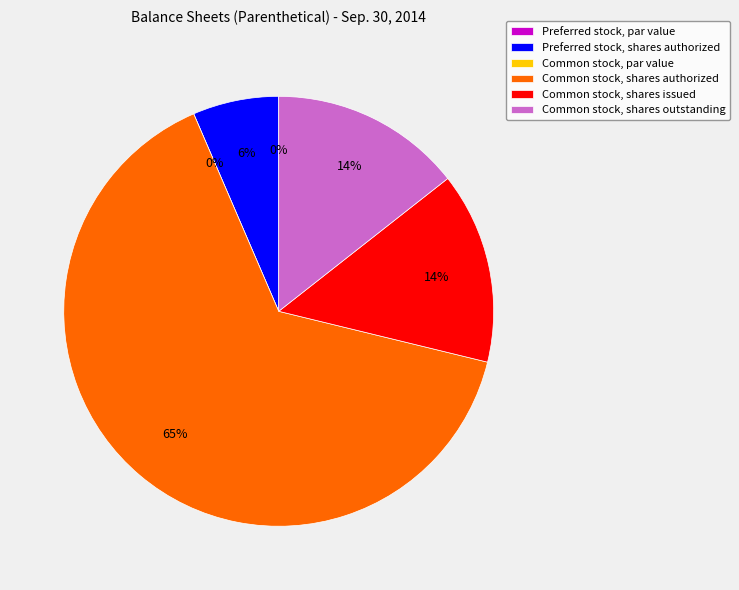

Which slice is the smallest?

Preferred stock, par value